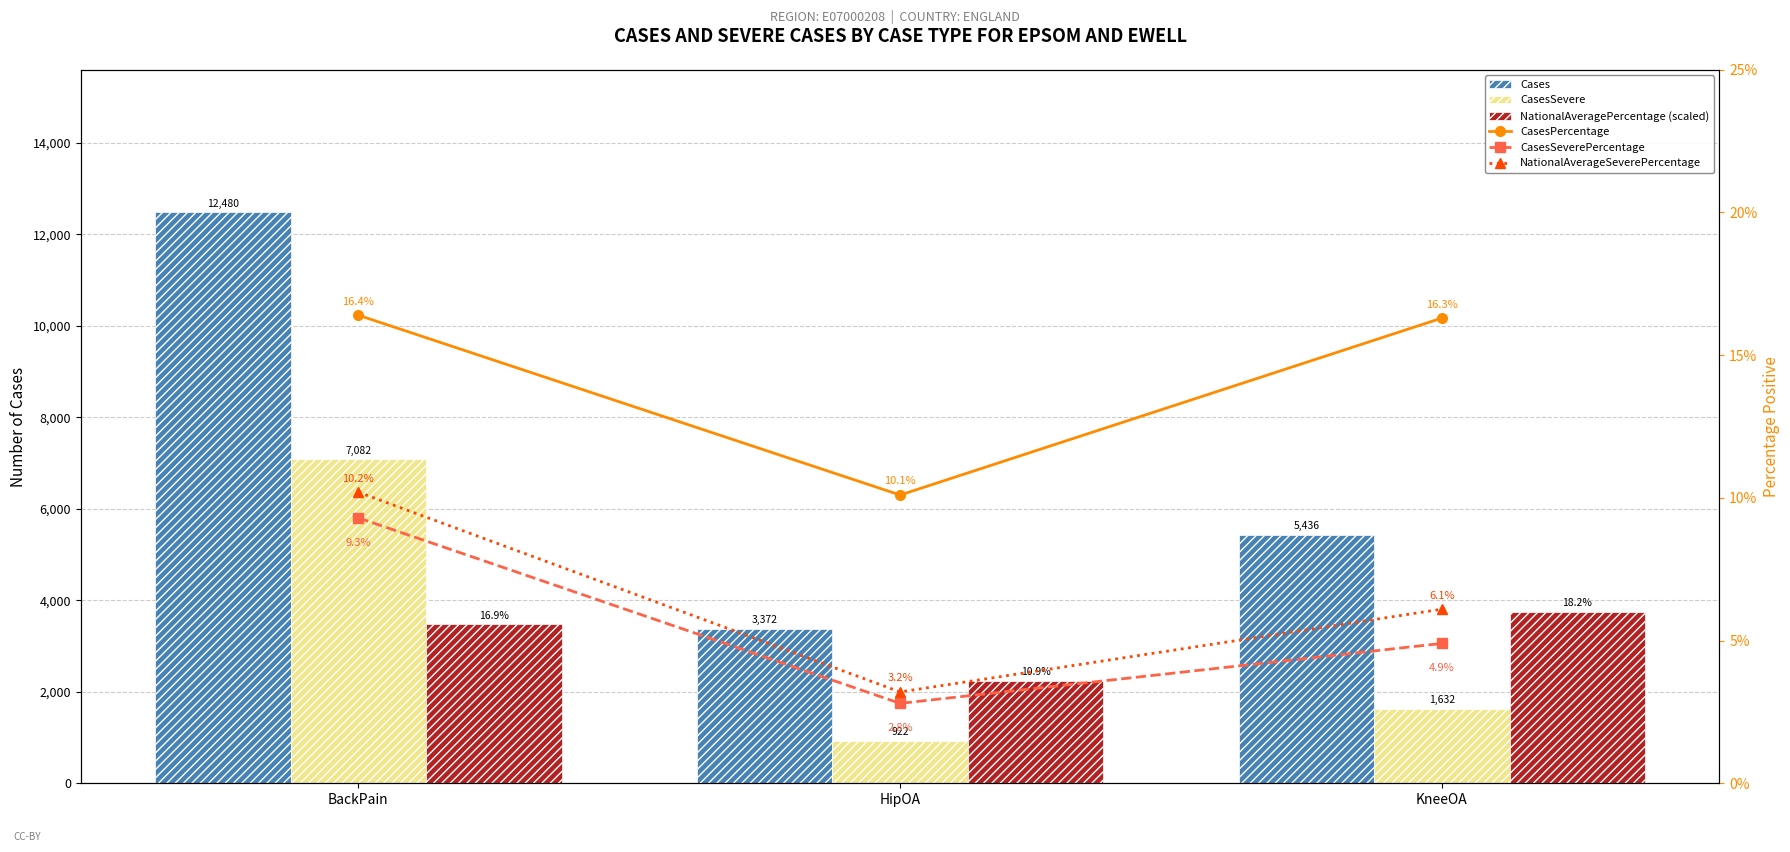

At which label does CasesPercentage first exceed 16?

BackPain